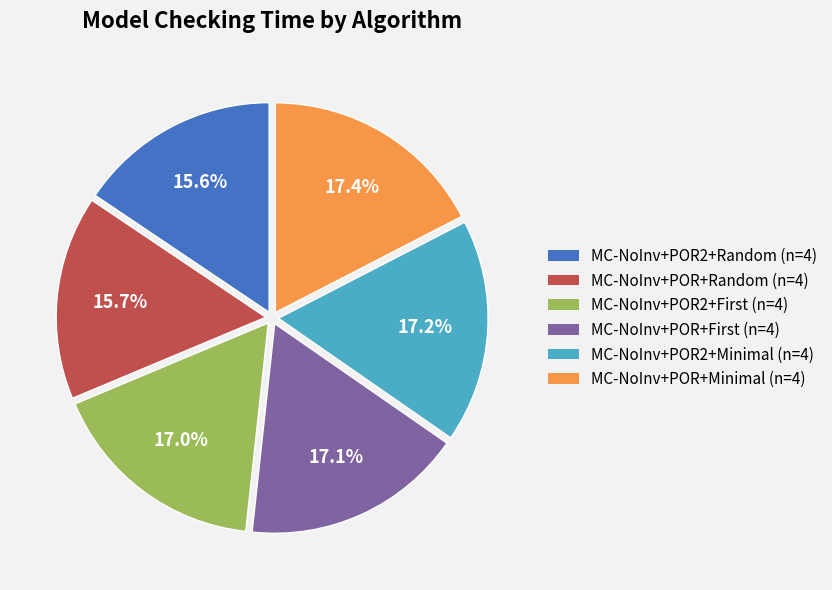

What percentage is the MC-NoInv+POR2+Random slice, to the nearest percent?

16%